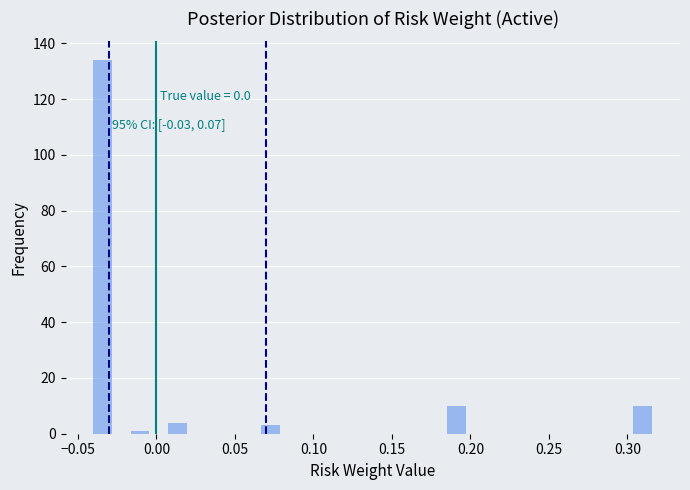

Read against the x-axis, roughly where is the centre of the tallest bar?

-0.035